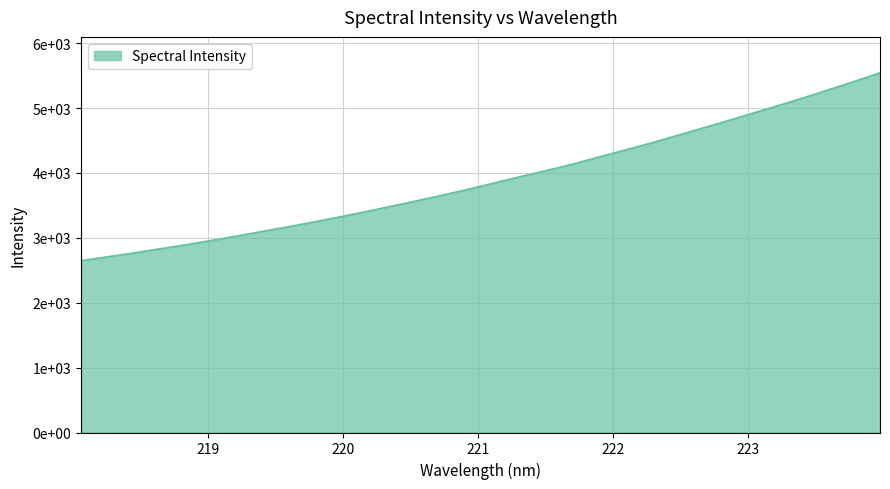

Does the chart display data point markers on the line(s)?

No